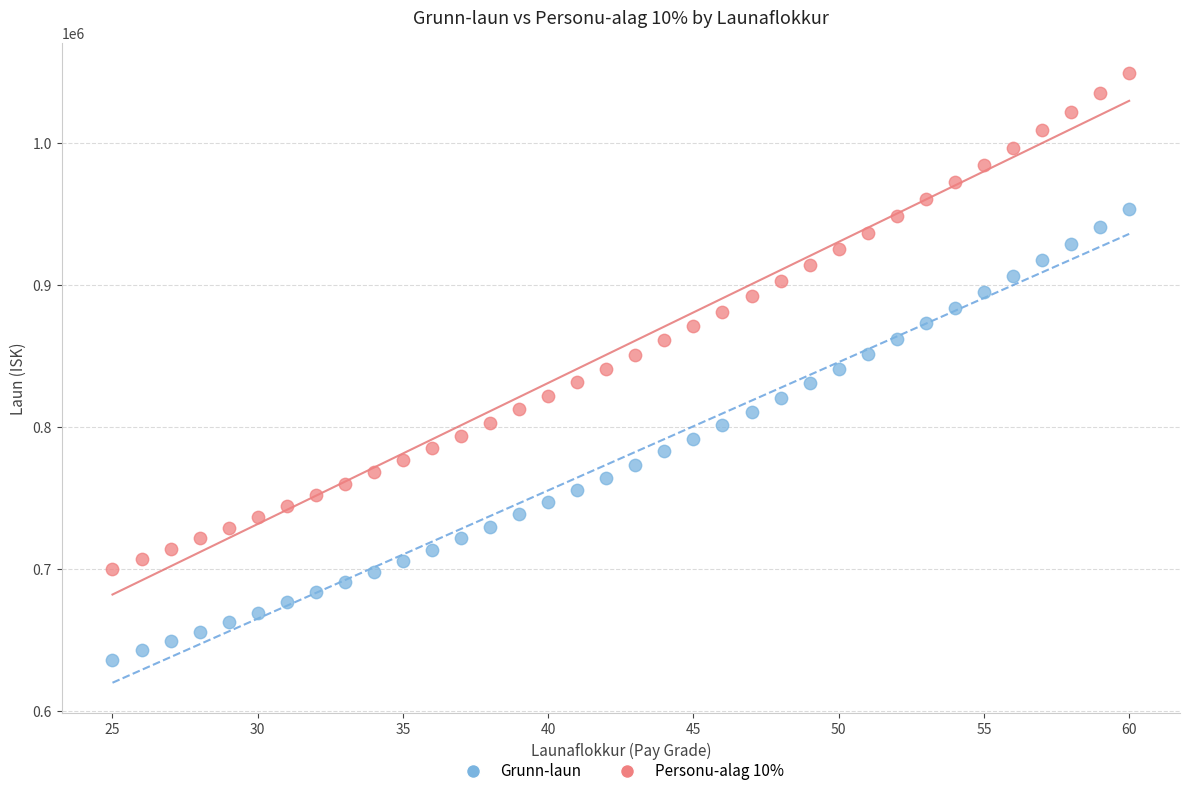

Which series contains the lowest Y value?

Grunn-laun